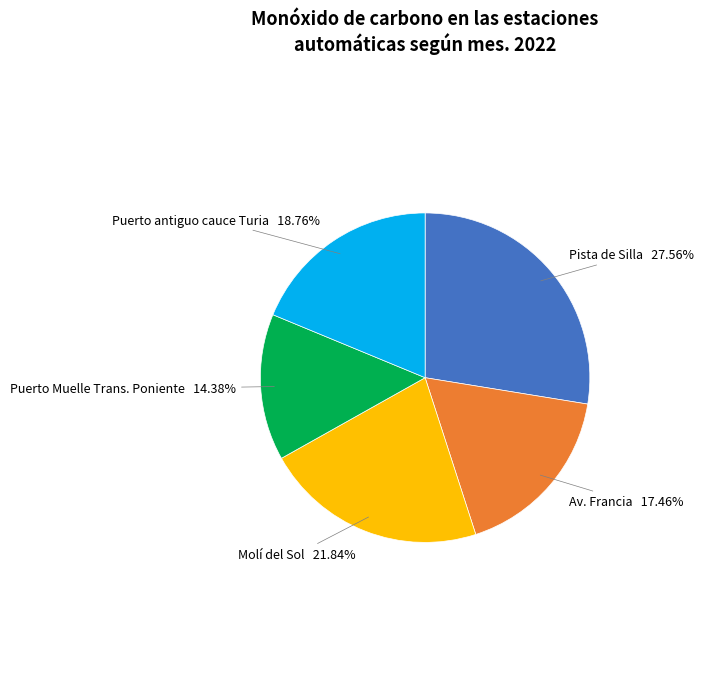

Does any single category account for the majority?

No